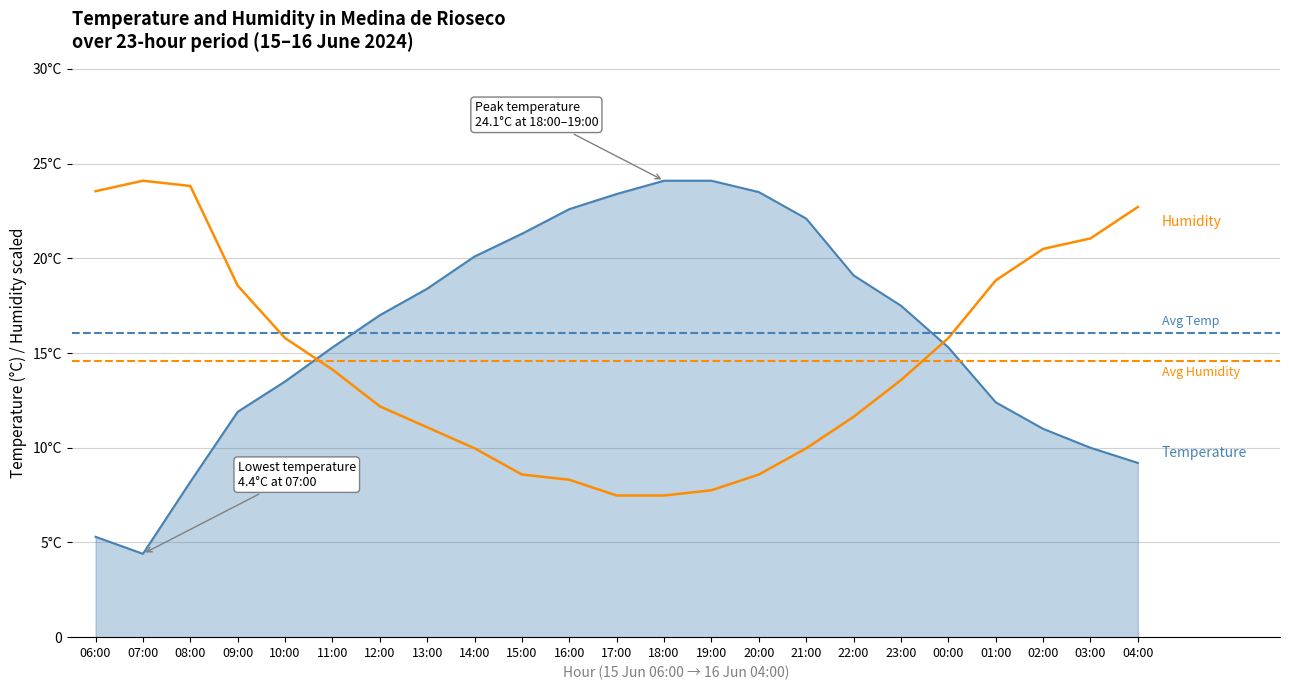

Where do Temperature (C) and Humidity (%) first cross each other?

10:00 and 11:00